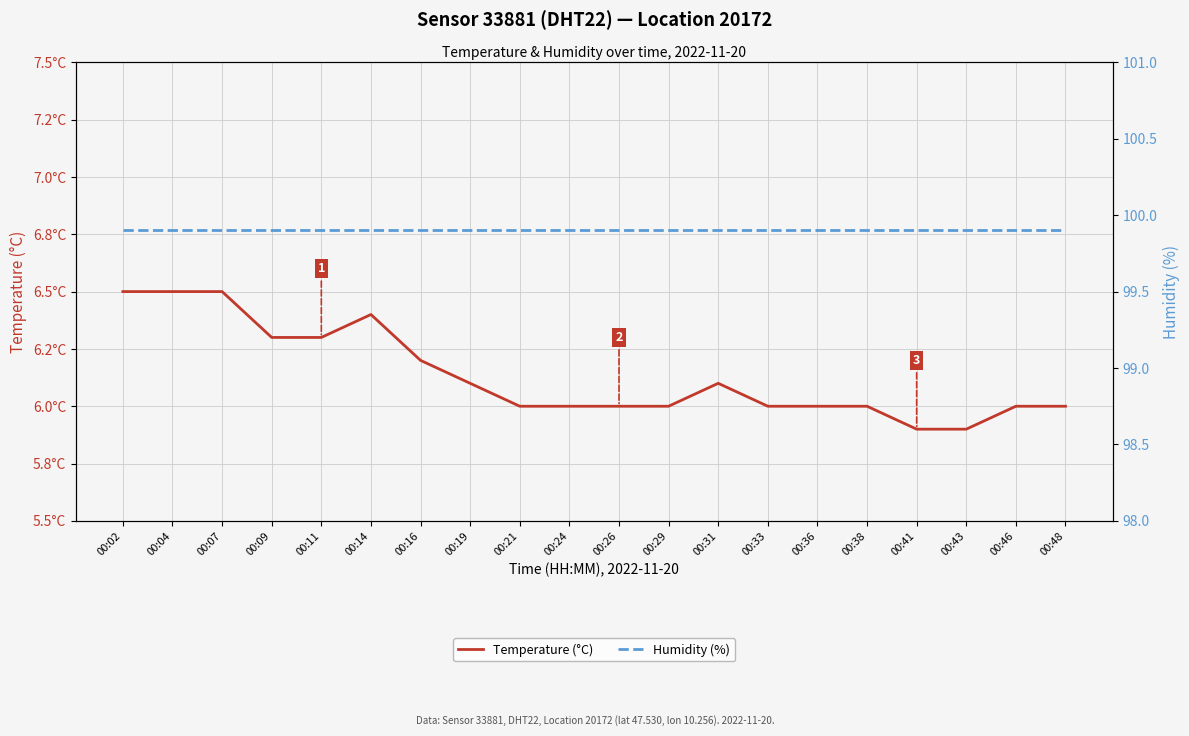

Which series has the widest spread of values?

Temperature (°C)